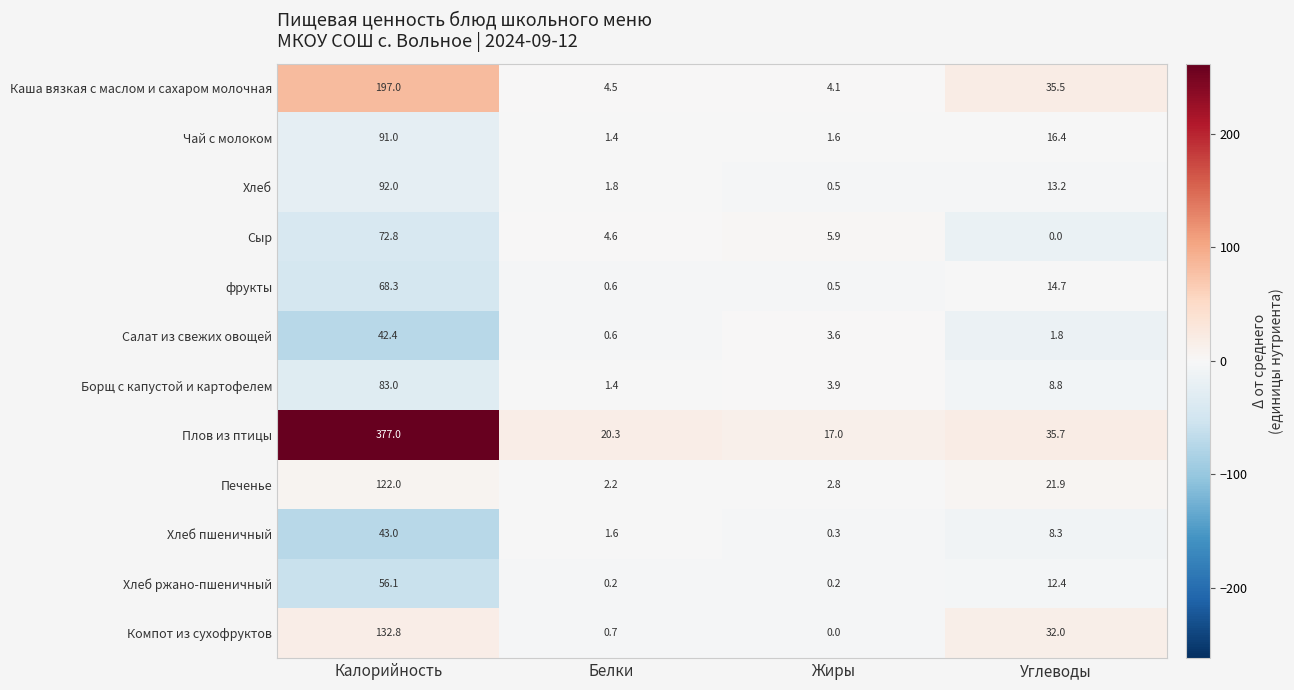

At which category does the chart reach its peak across all series?

Калорийность